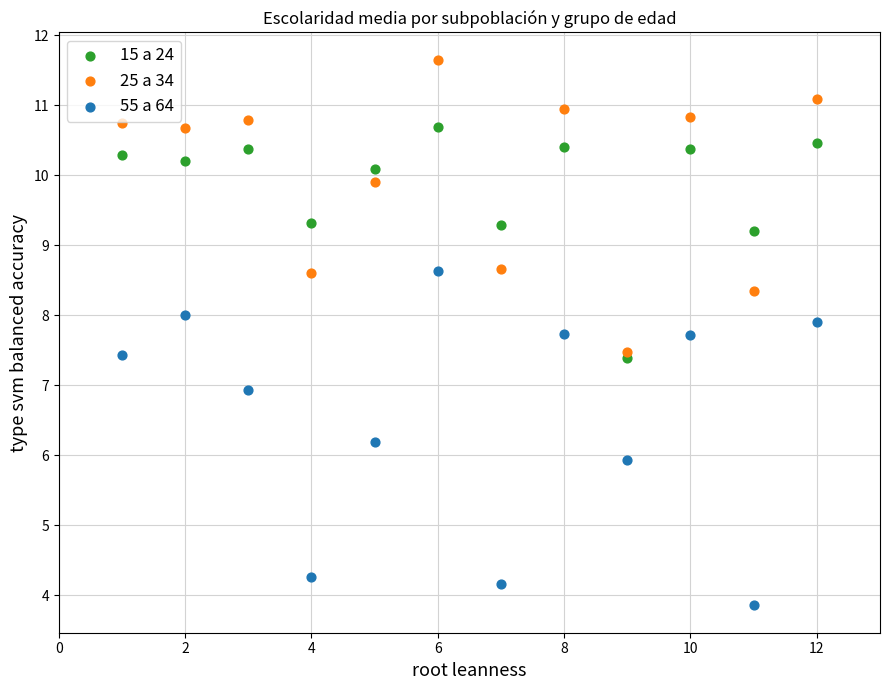

Which series reaches the maximum Y coordinate?

25 a 34